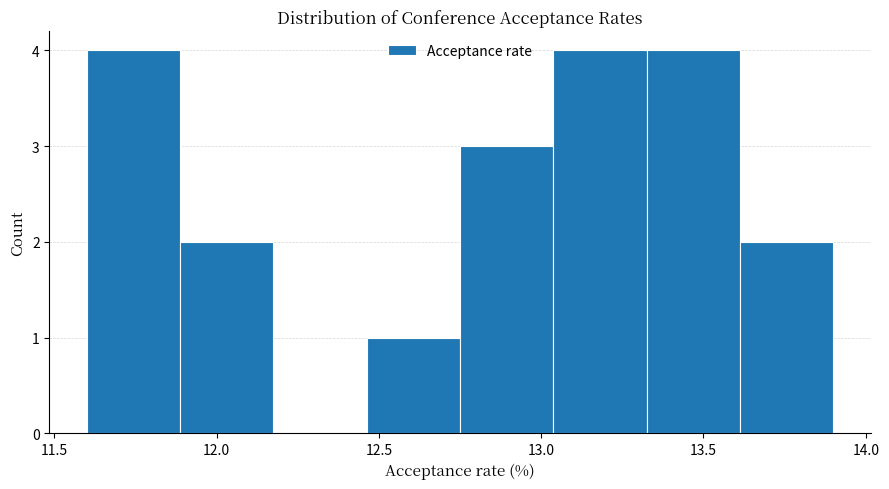

What is the height of the bar covering 11.60 to 11.90 on the x-axis? Neither the bar edges nor the heights are printed on the chart, so give them approximately, as read against the axes.

4